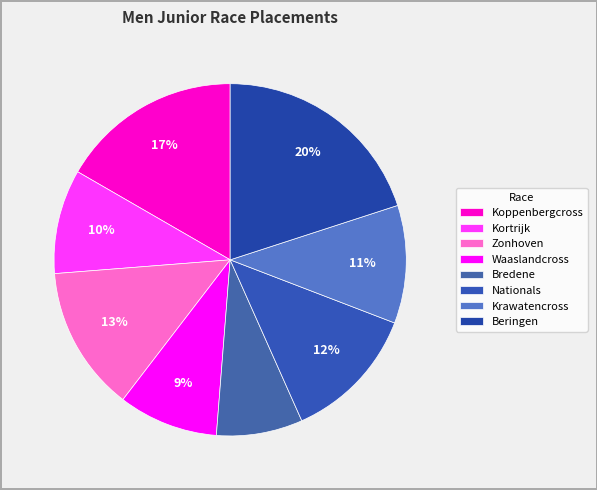

Which slice is the smallest?

Bredene